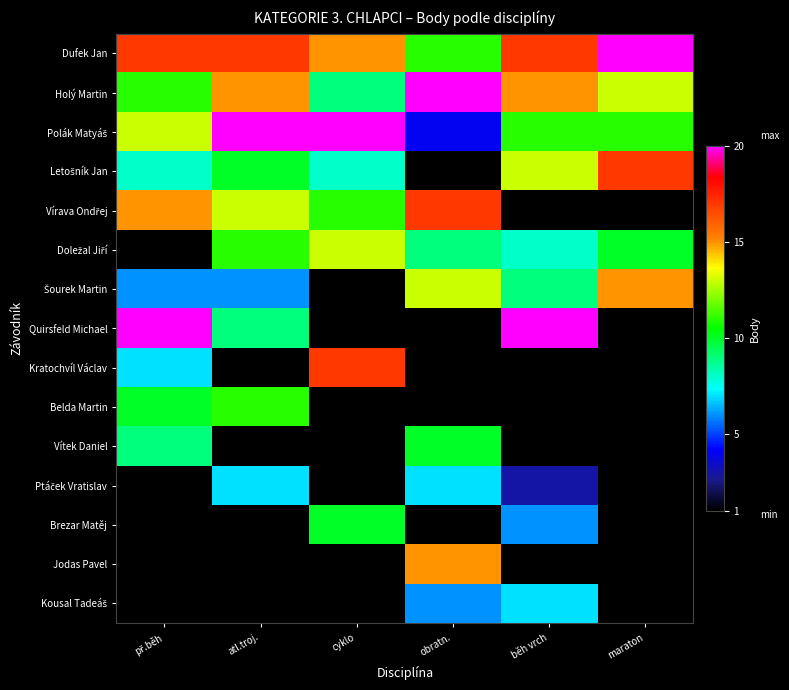

Which label corresponds to the smallest value in the chart?

běh vrch